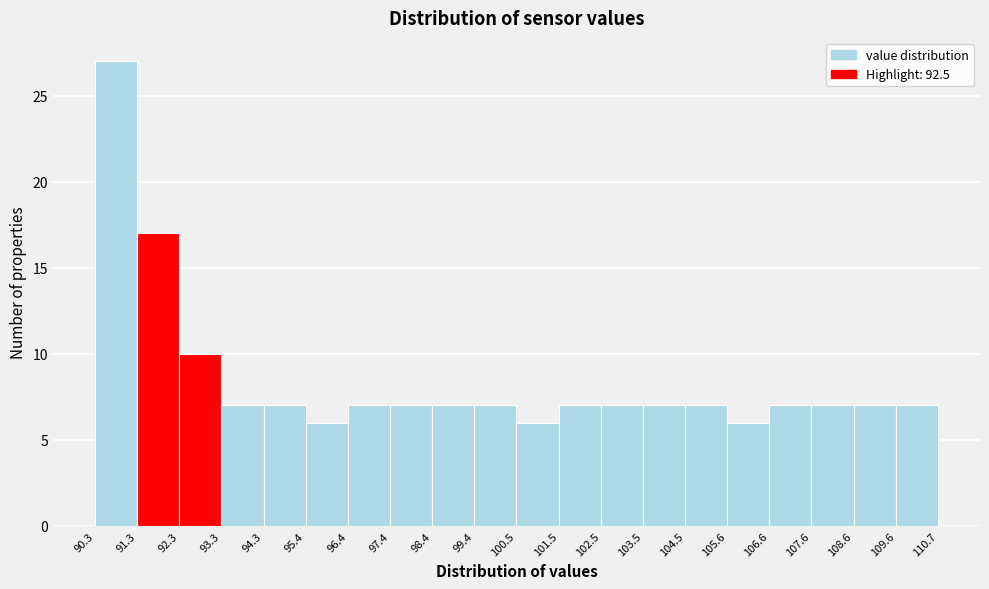

Reading left to right, list every bar in this chart as the range it spans on the x-axis followed by its height. The values are not printed on the chart, so give them approximately, as read against the axis.

90.3 to 91.3: 27
91.3 to 92.3: 17
92.3 to 93.3: 10
93.3 to 94.3: 7
94.3 to 95.4: 7
95.4 to 96.4: 6
96.4 to 97.4: 7
97.4 to 98.4: 7
98.4 to 99.4: 7
99.4 to 100.5: 7
100.5 to 101.5: 6
101.5 to 102.5: 7
102.5 to 103.5: 7
103.5 to 104.5: 7
104.5 to 105.6: 7
105.6 to 106.6: 6
106.6 to 107.6: 7
107.6 to 108.6: 7
108.6 to 109.6: 7
109.6 to 110.7: 7